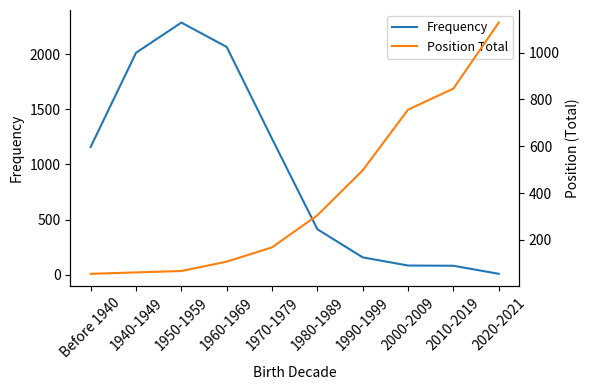

At 2010-2019, list the series in order from largest to smallest.

Position Total, Frequency